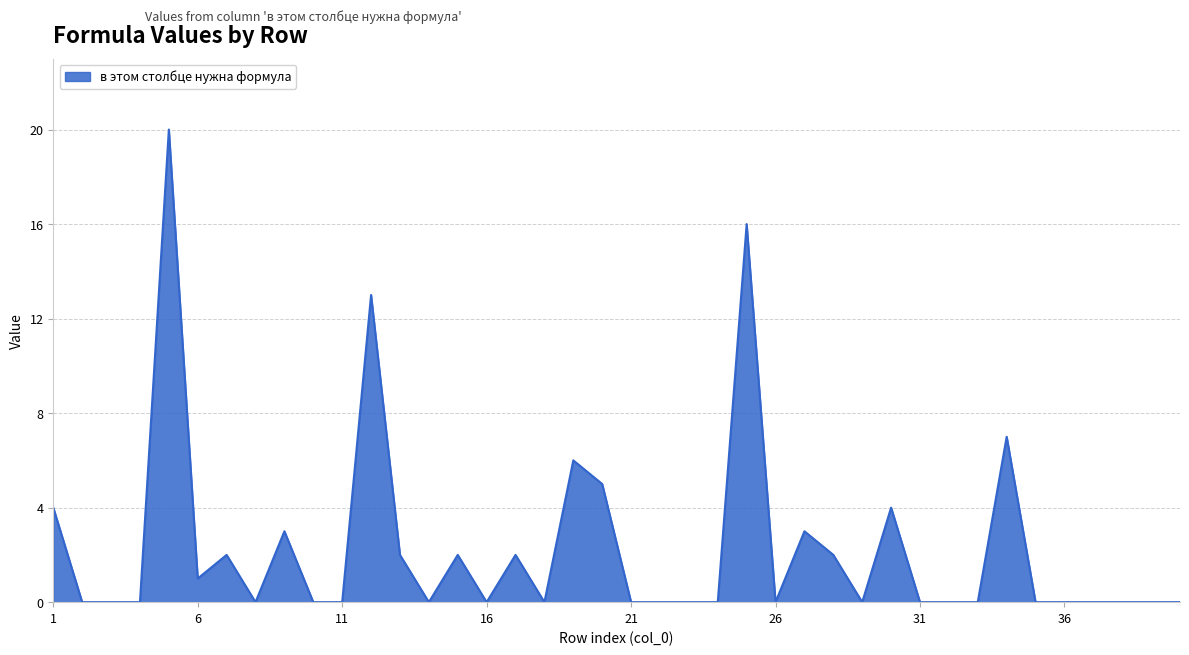

What is the greatest value displayed?

20